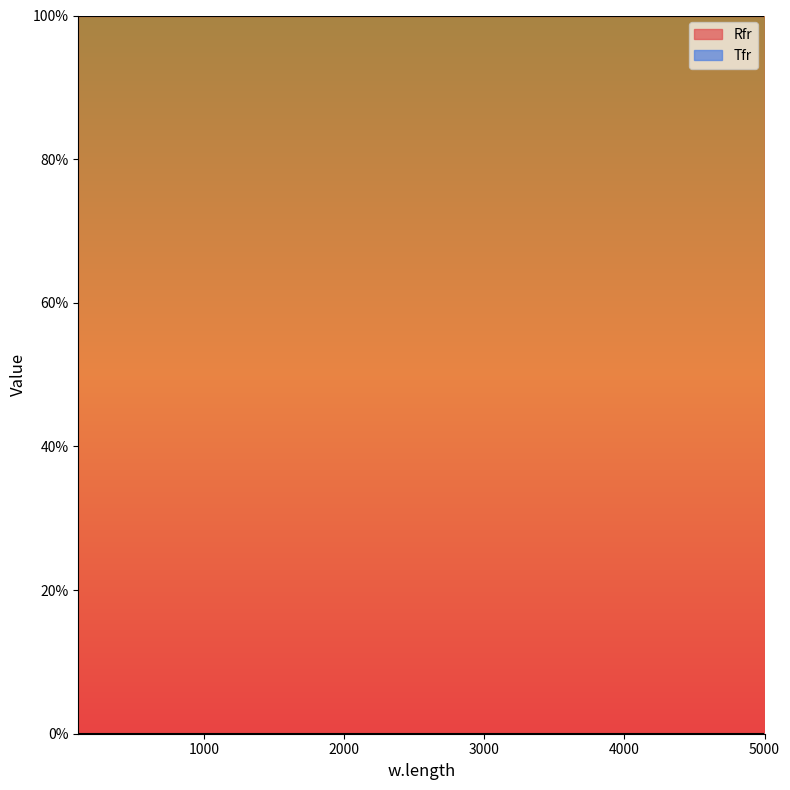

True or false: Rfr and Tfr intersect in this chart.

False